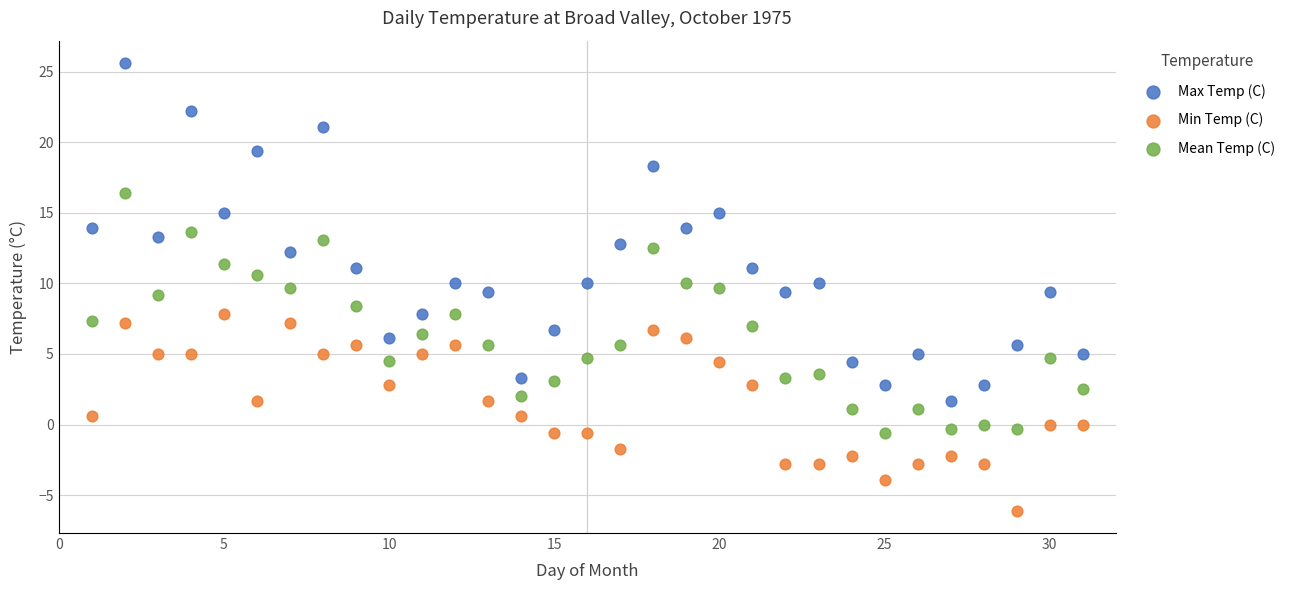

What are all the series names shown in the legend?

Max Temp (C), Min Temp (C), Mean Temp (C)